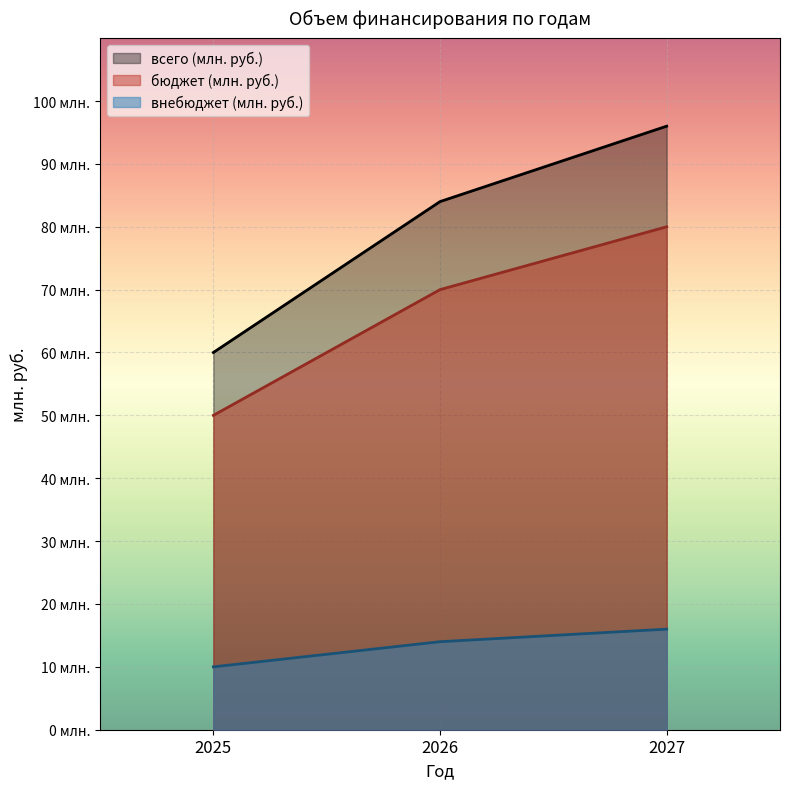

Is it true that бюджет (млн. руб.) equals 22 at 2025?

False